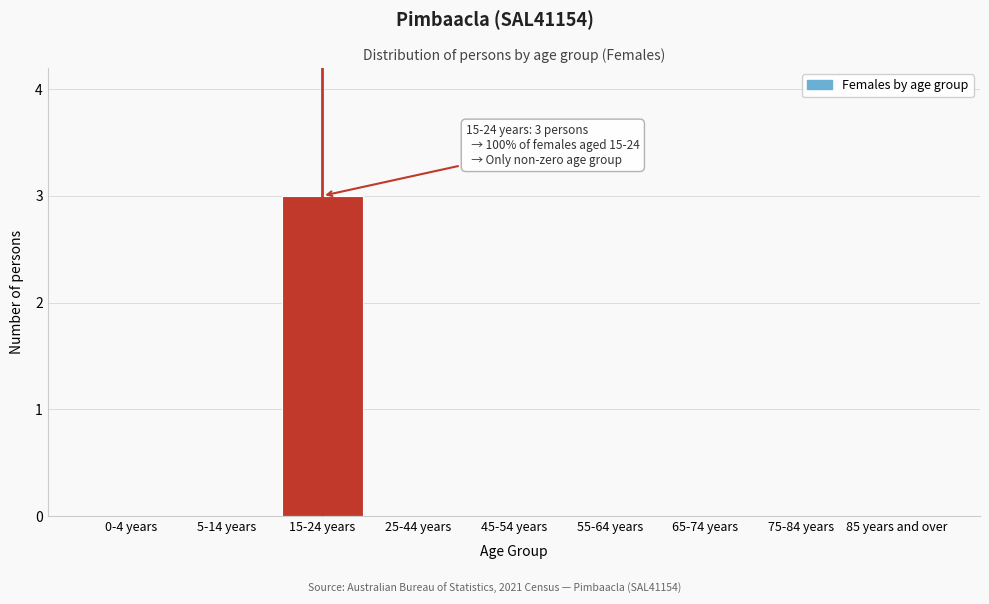

Reading left to right, extract all data points from this chart.

0-4 years=0	5-14 years=0	15-24 years=3	25-44 years=0	45-54 years=0	55-64 years=0	65-74 years=0	75-84 years=0	85 years and over=0